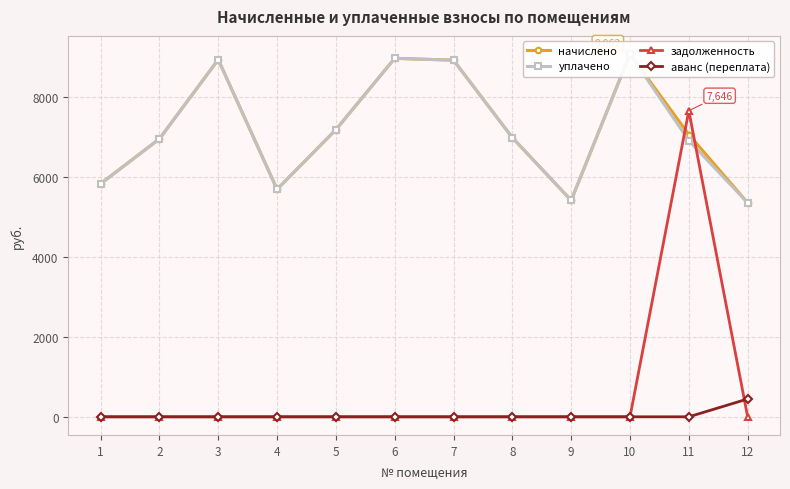

What is the difference between the начислено values at 4 and 5?

1490.0